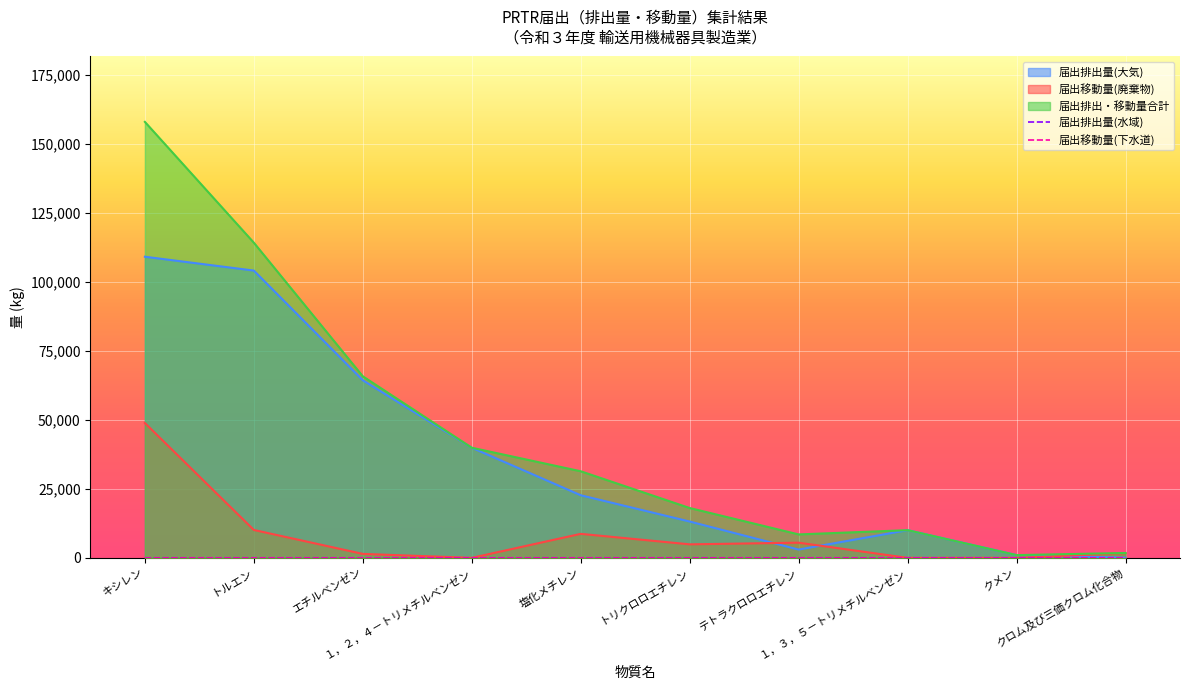

What position from the right is トルエン?

9